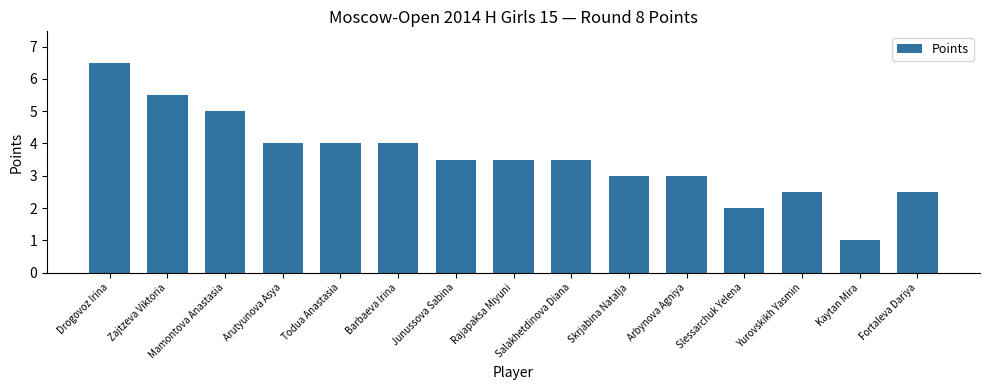

What is the approximate value at Arbynova Agniya?

3.0